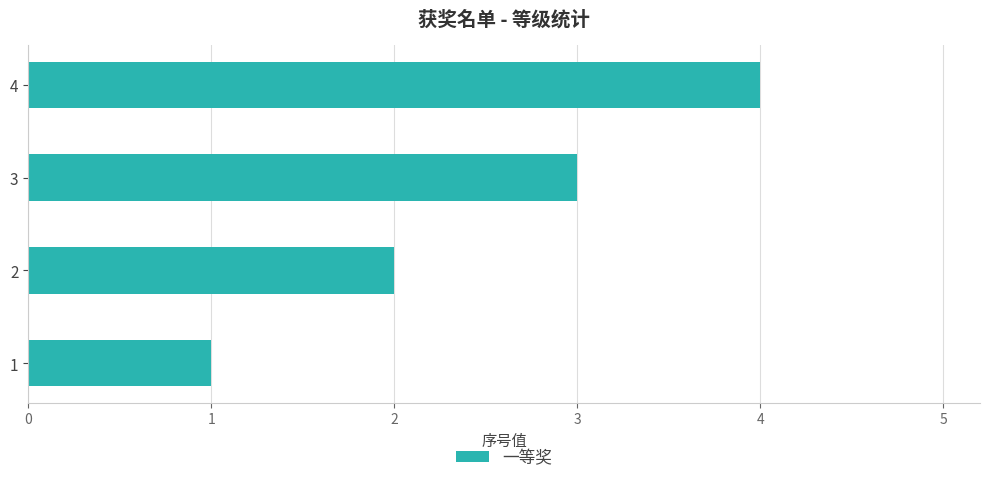

What is the change in value from 1 to 4?

+3